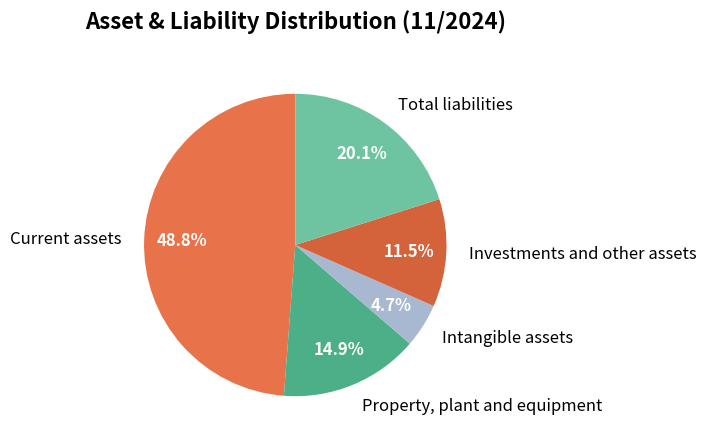

Between Property, plant and equipment and Investments and other assets, which is larger?

Property, plant and equipment